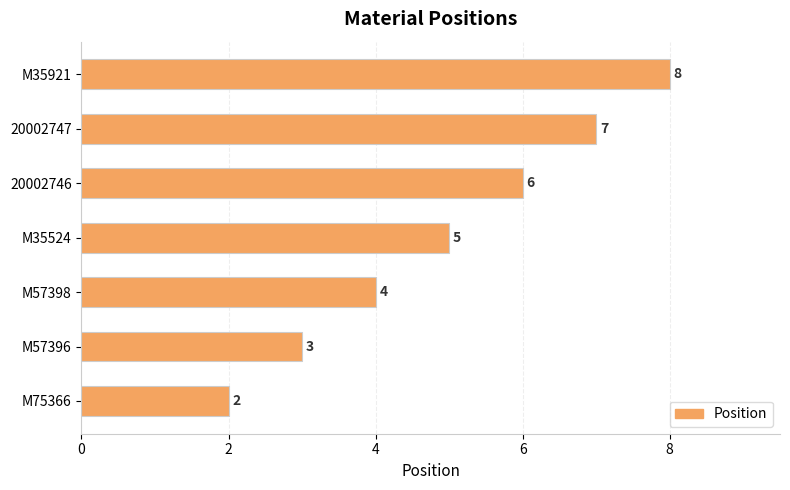

The value at M57398 is 6. True or false?

False